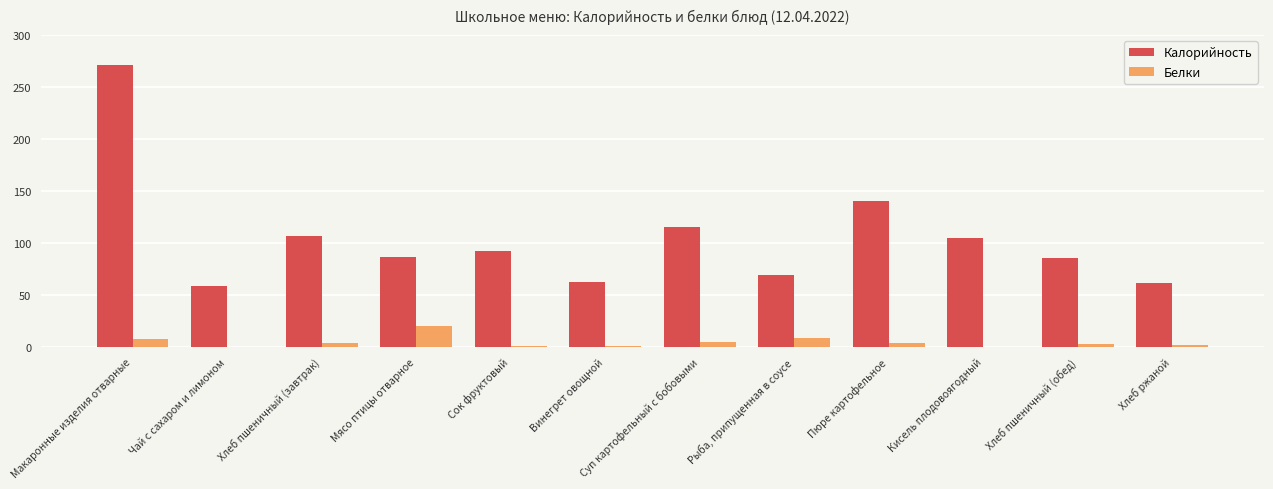

What value does the Калорийность series have at Макаронные изделия отварные?

271.0